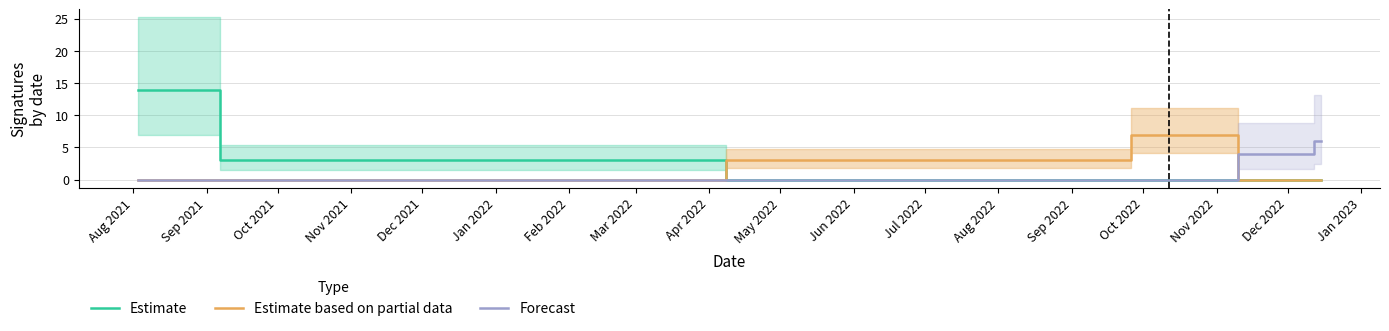

What is the maximum value for Estimate?

14